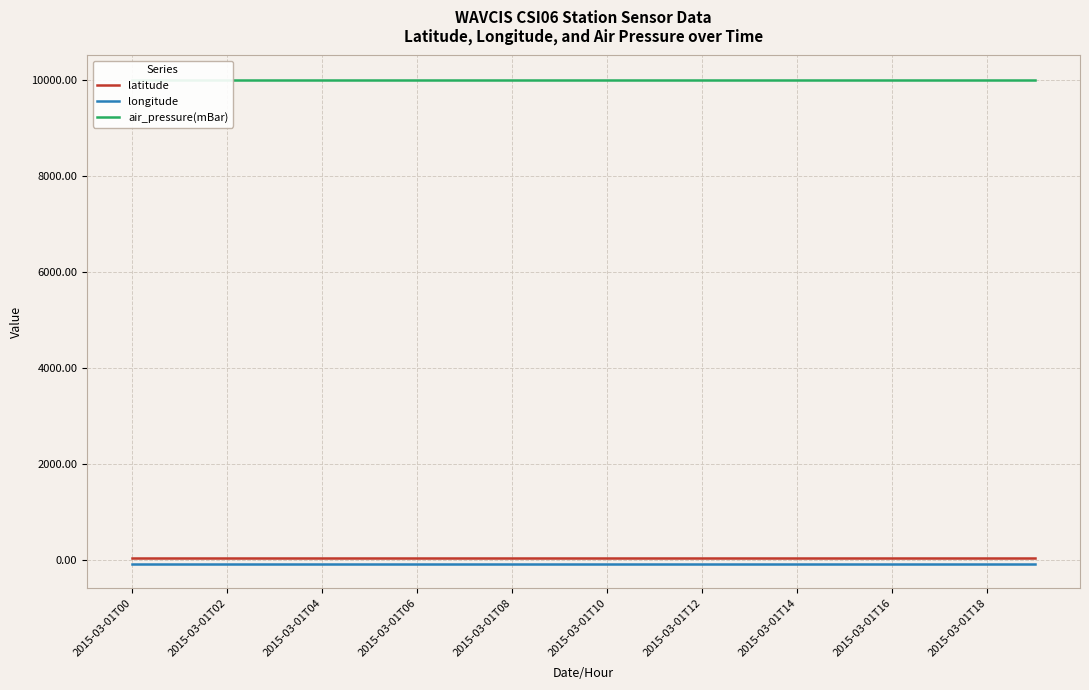

True or false: longitude and latitude intersect in this chart.

False